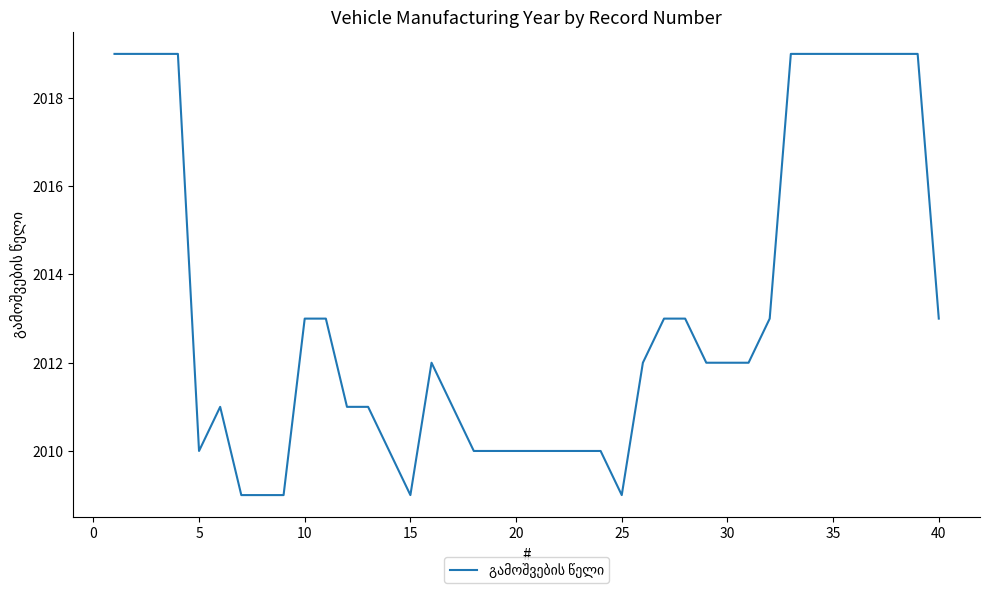

What is the difference between the maximum and minimum values?

10